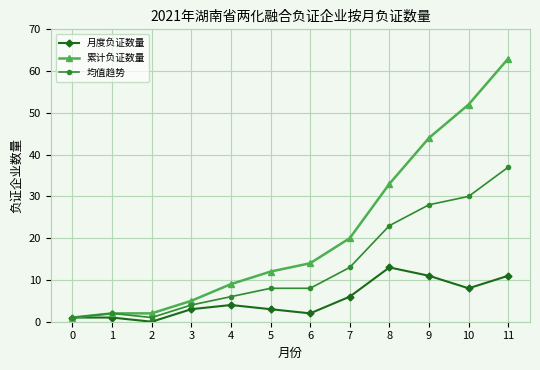

True or false: 累计负证数量 has more than 2 points higher than both neighbors.

False